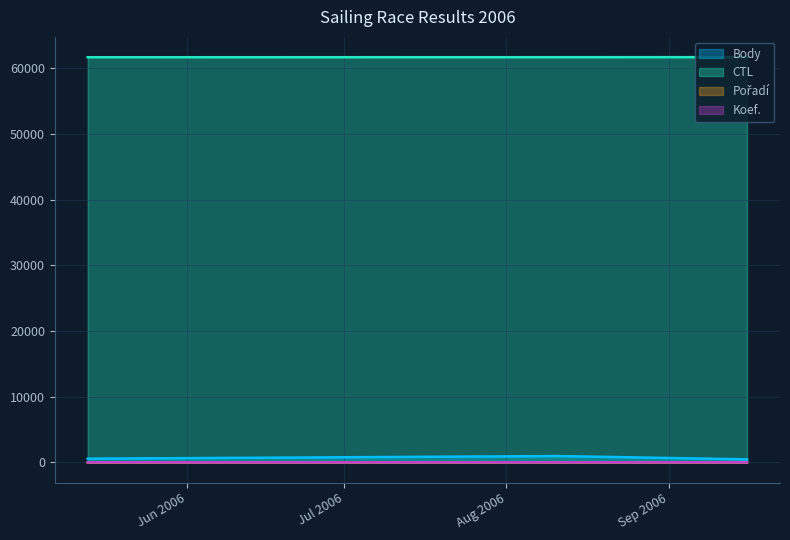

Read the Koef. value at 2006-05-13.

2